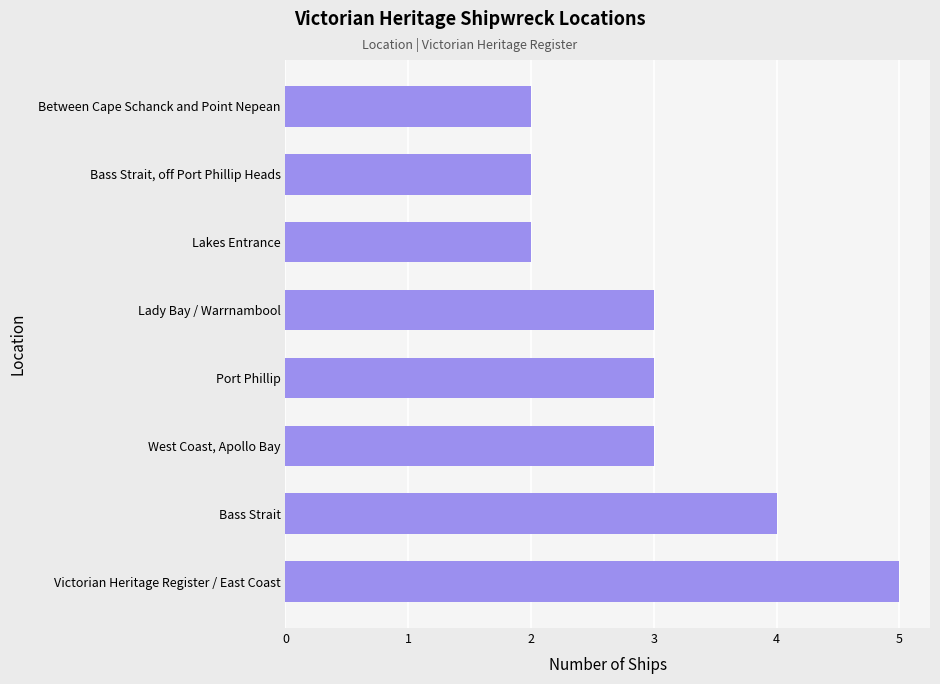

How many bars are there in total?

8